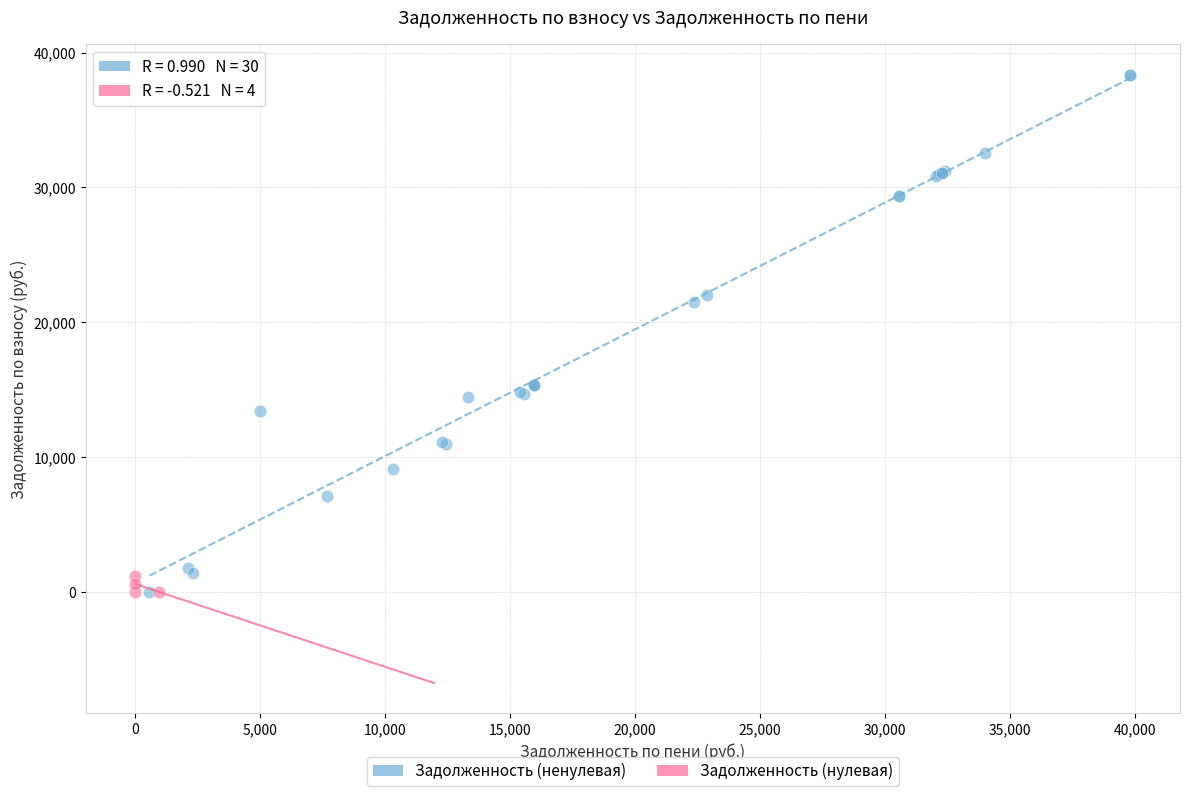

Which series contains the highest Y value?

Задолженность (ненулевая)